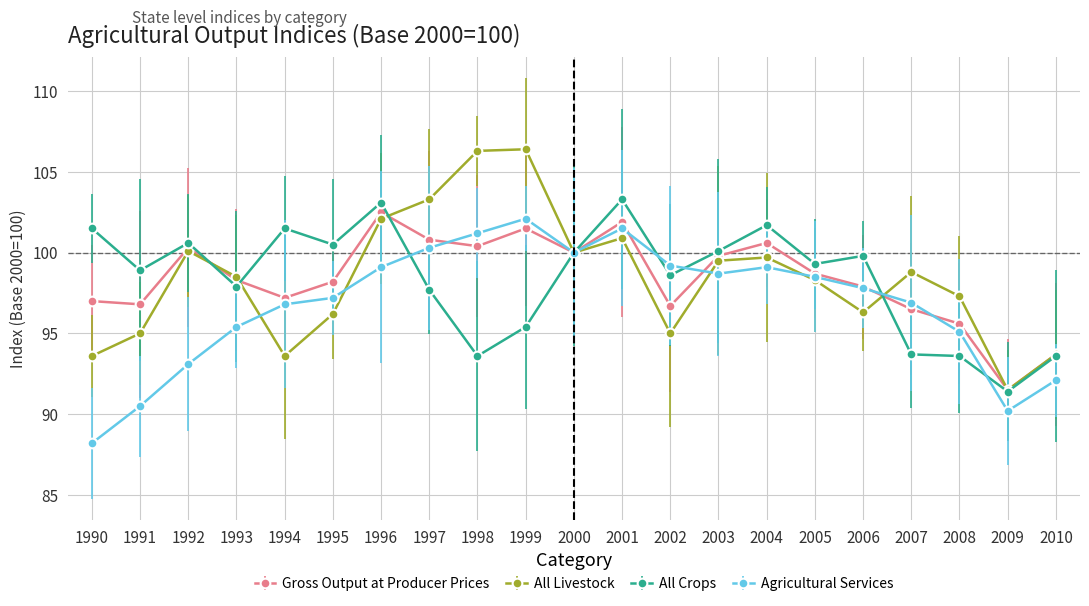

Where do All Livestock and Agricultural Services first cross each other?

1993 and 1994